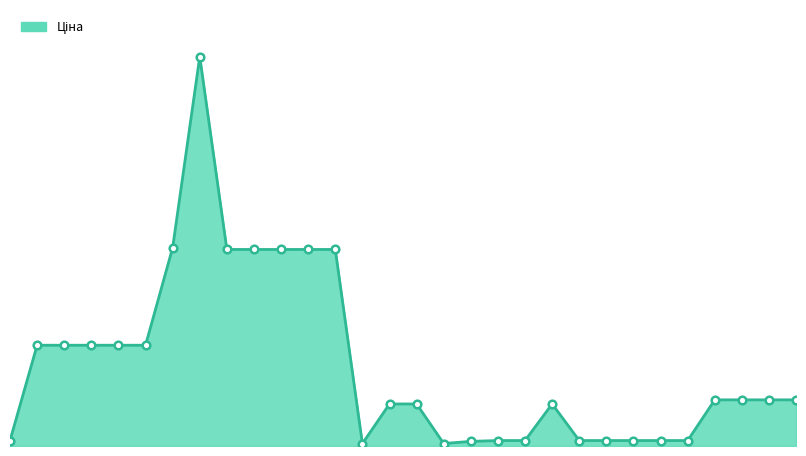

Is this an area chart (filled region under the line)?

Yes